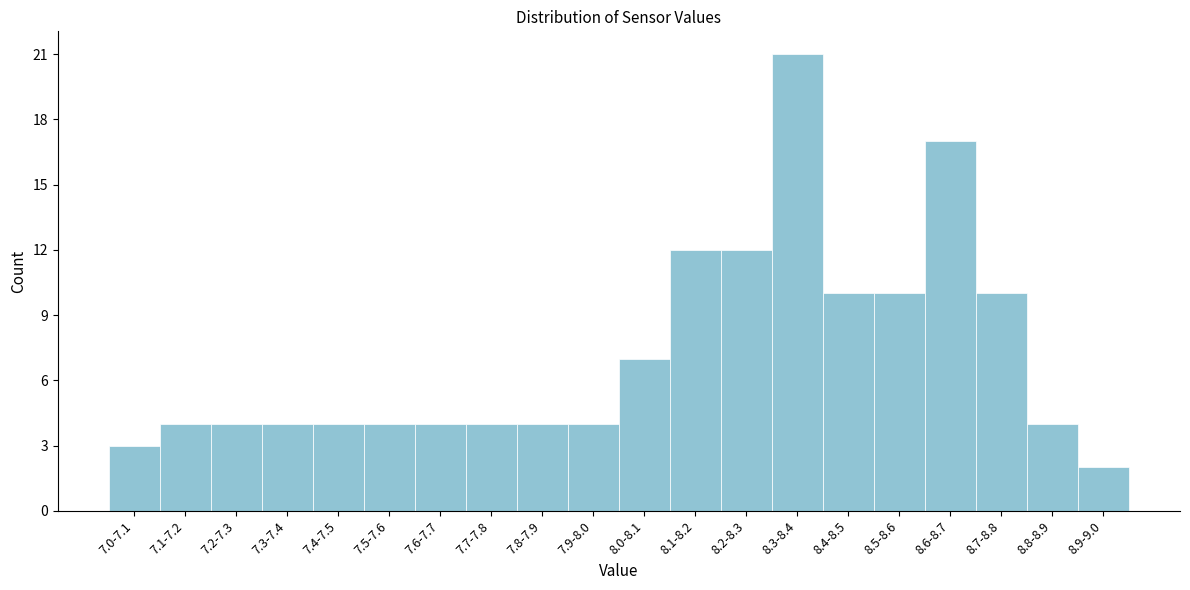

Reading left to right, what are all the values shown in this chart?

3	4	4	4	4	4	4	4	4	4	7	12	12	21	10	10	17	10	4	2